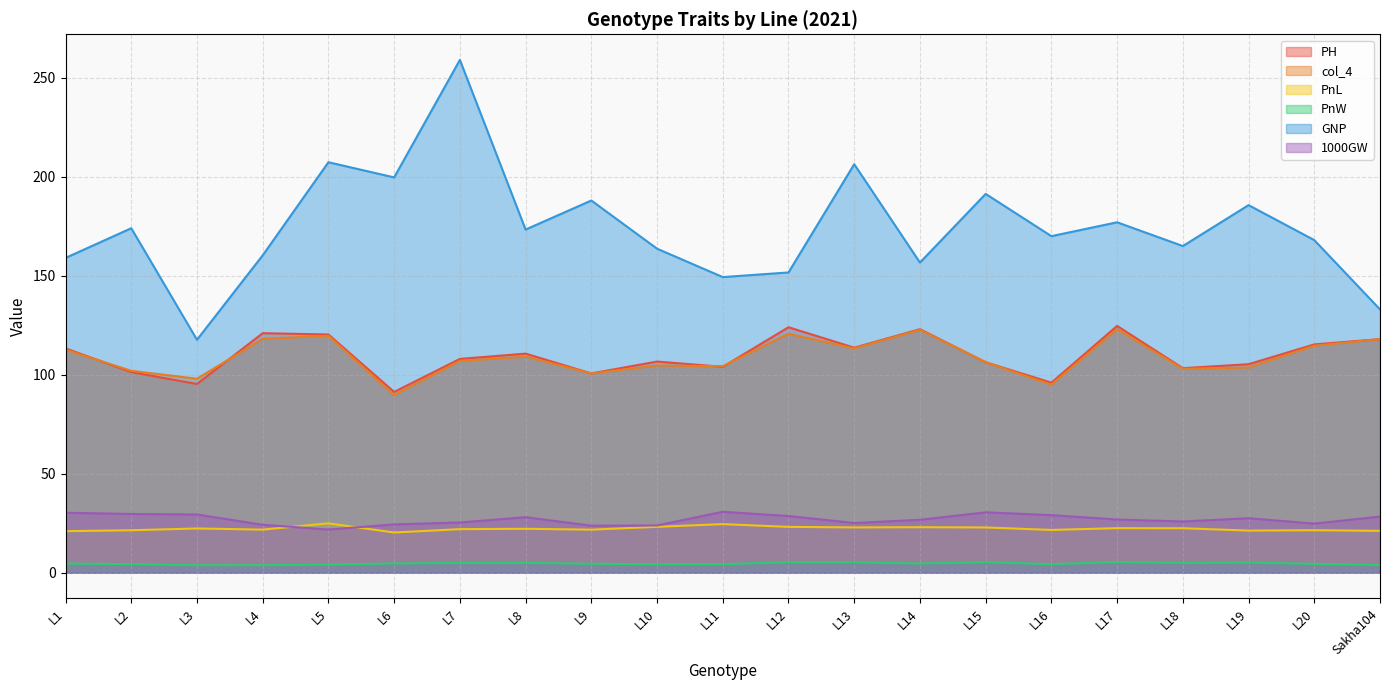

How many values in the PnW series are below 4?

3